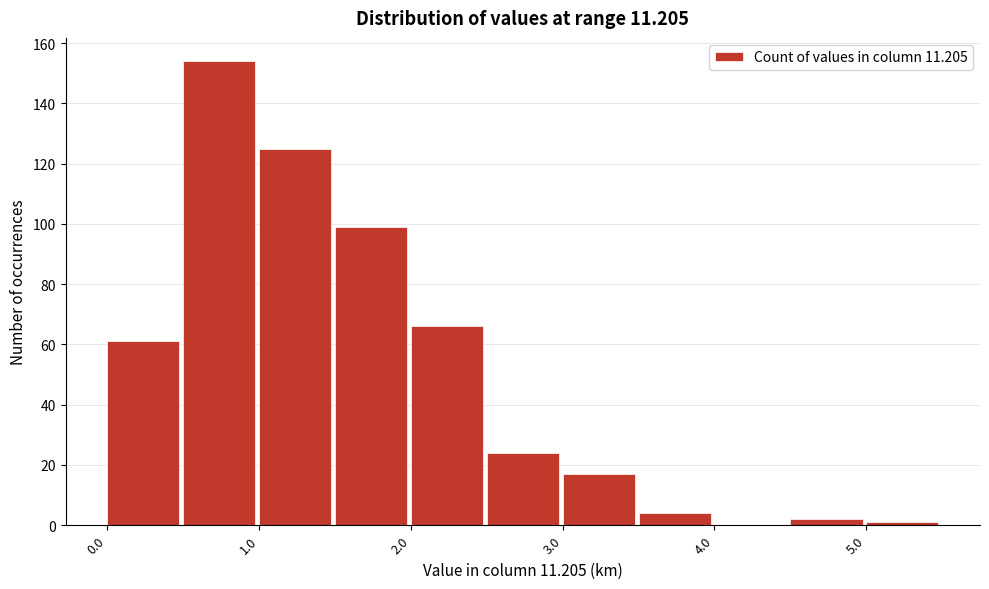

Reading left to right, list every bar in this chart as the range it spans on the x-axis followed by its height. The values are not printed on the chart, so give them approximately, as read against the axis.

0.0 to 0.5: 62
0.5 to 1.0: 154
1.0 to 1.5: 126
1.5 to 2.0: 100
2.0 to 2.5: 66
2.5 to 3.0: 24
3.0 to 3.5: 18
3.5 to 4.0: 4
4.0 to 4.5: 0
4.5 to 5.0: 2
5.0 to 5.5: under 2